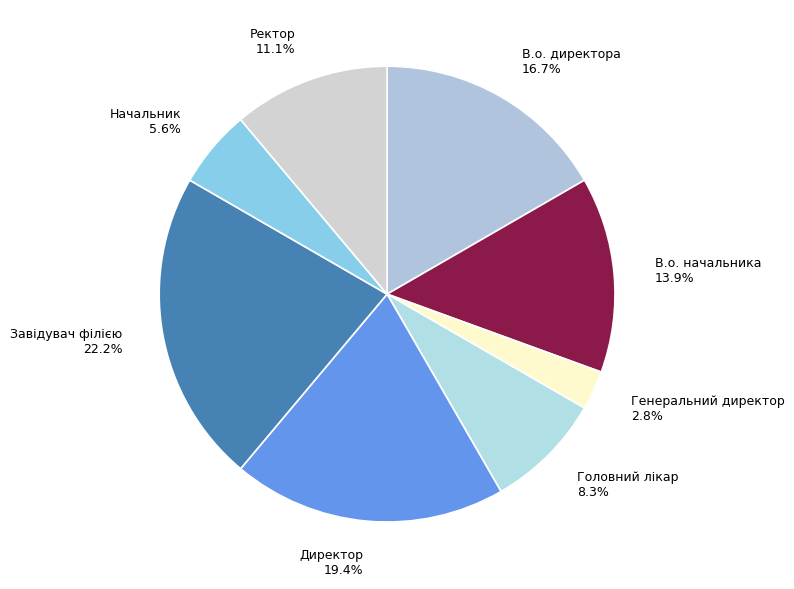

Is there any slice that represents more than half of the pie?

No